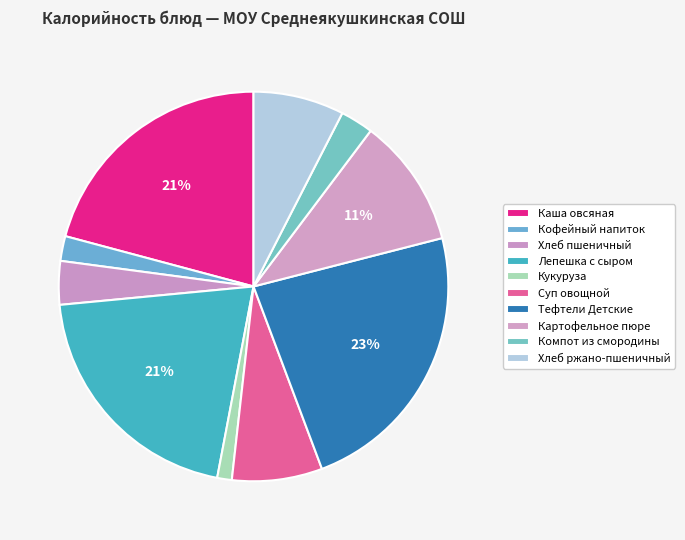

Count the number of slices in the pie.

10